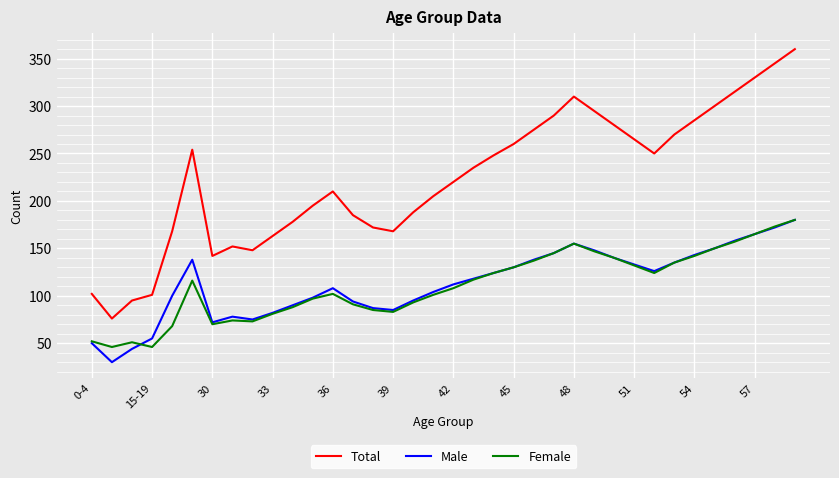

True or false: Female and Total cross at least once.

False